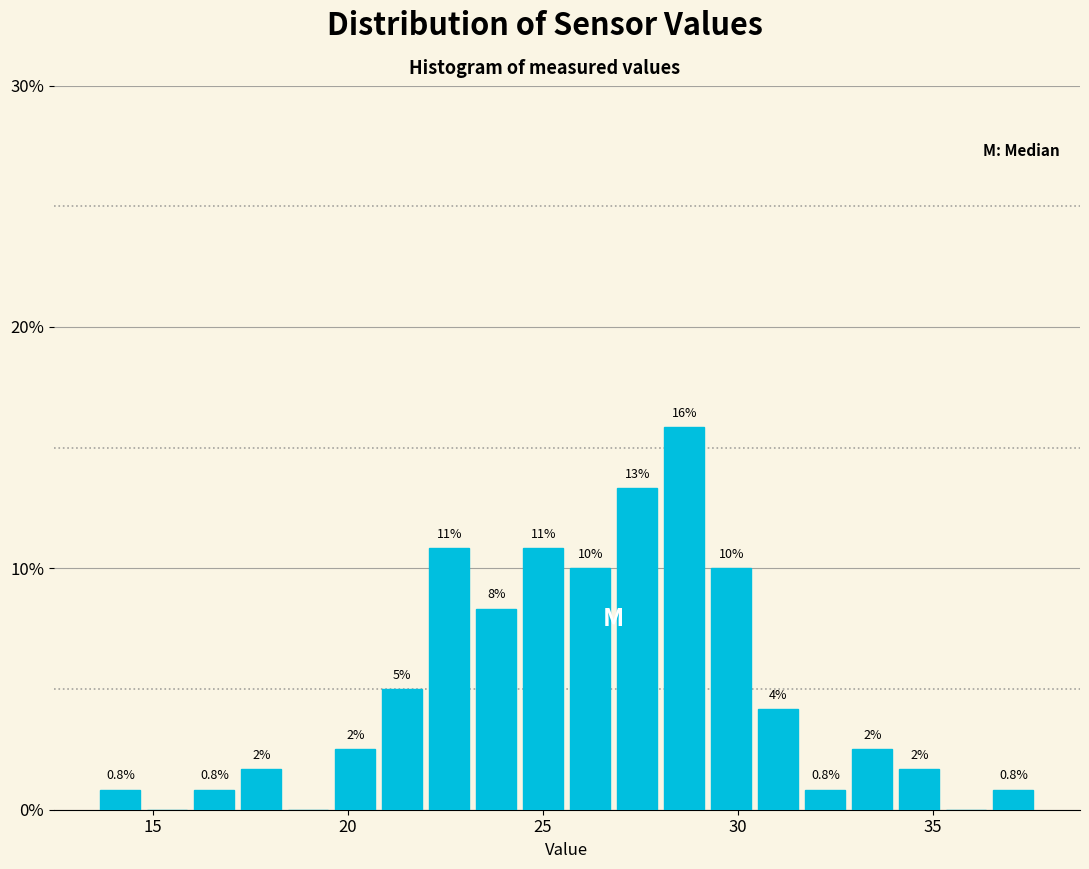

Around what value on the x-axis is the tallest bar? Give the approximate position of its centre, as read against the axis.

28.5